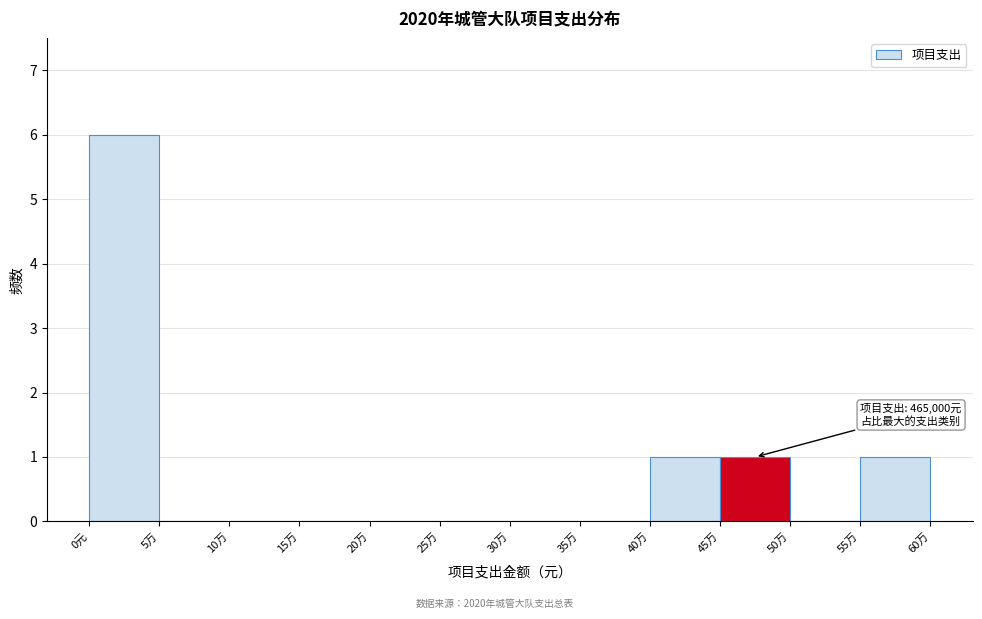

Reading left to right, transcribe all the data shown in this chart.

0元=6	5万=0	10万=0	15万=0	20万=0	25万=0	30万=0	35万=0	40万=1	45万=1	50万=0	55万=1